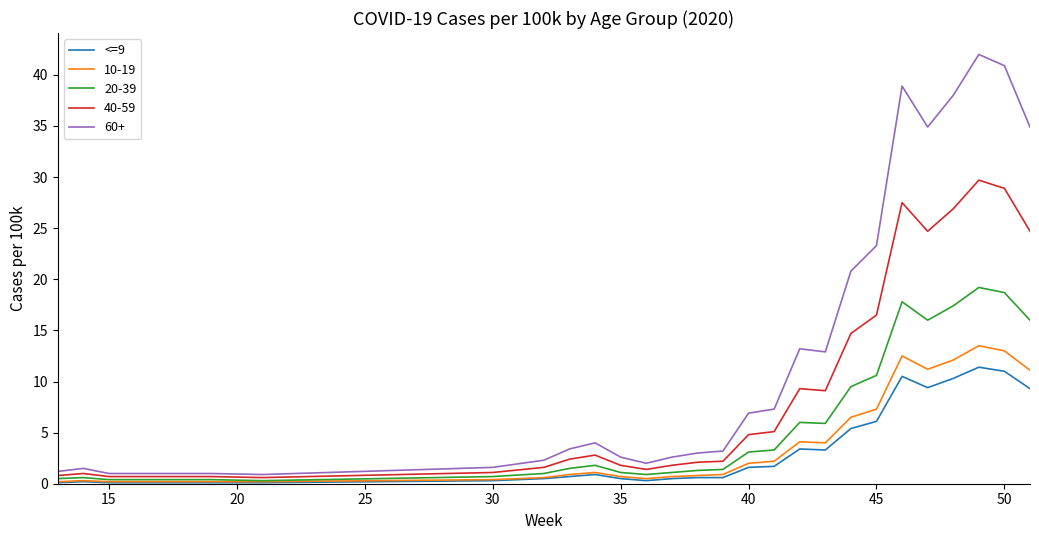

Which series has the largest total across all categories?

60+